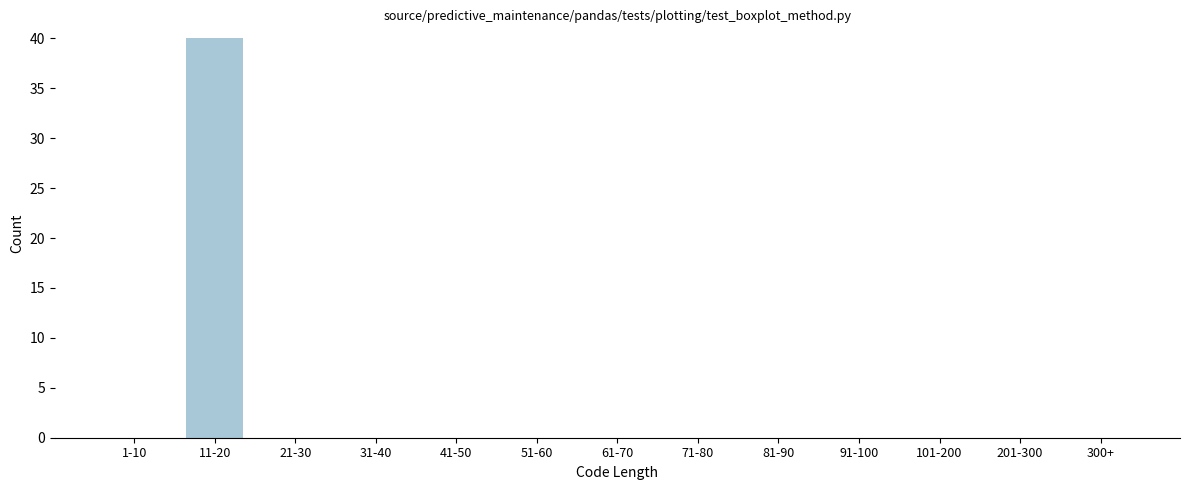

Reading left to right, extract all data points from this chart.

1-10=0	11-20=40	21-30=0	31-40=0	41-50=0	51-60=0	61-70=0	71-80=0	81-90=0	91-100=0	101-200=0	201-300=0	300+=0